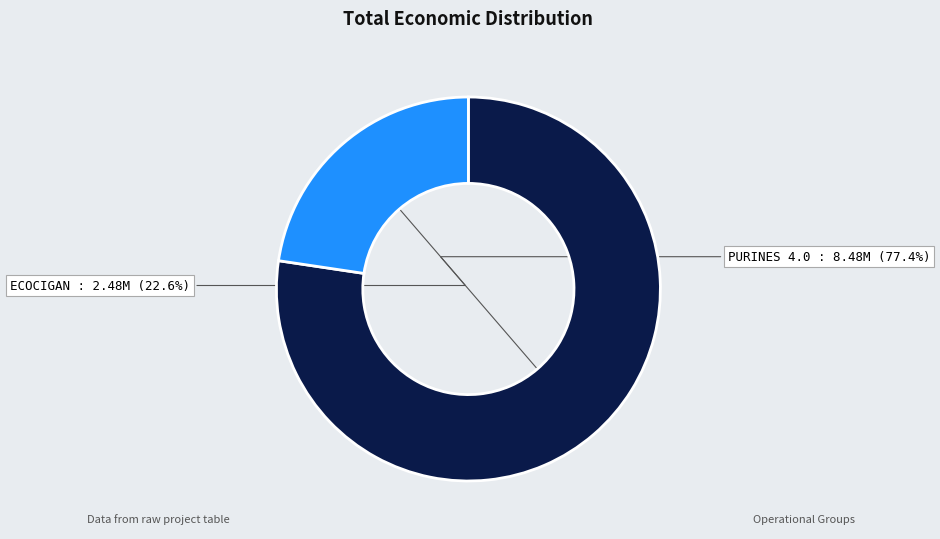

Combined, do ECOCIGAN and PURINES 4.0 account for over 50%?

Yes